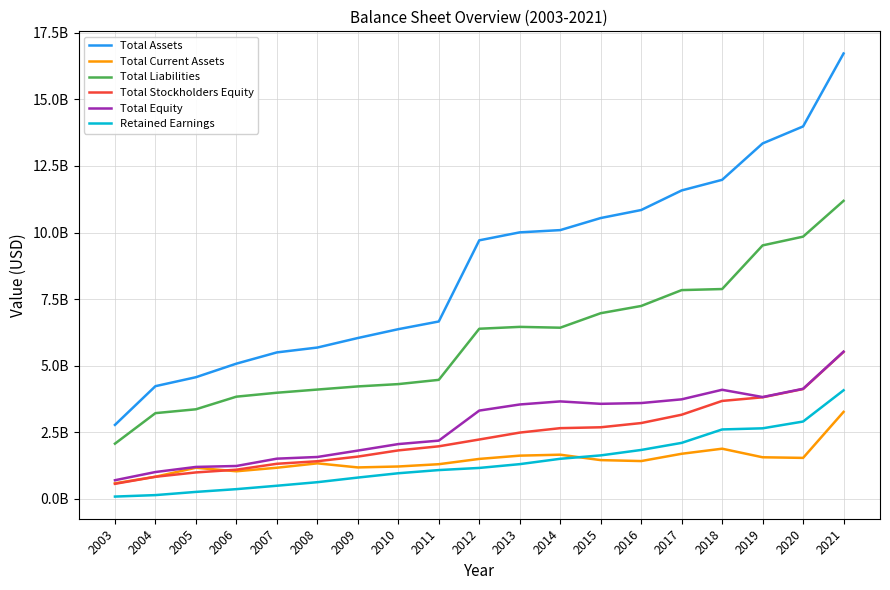

What is the difference between the Total Current Assets values at 2010 and 2011?

86000000